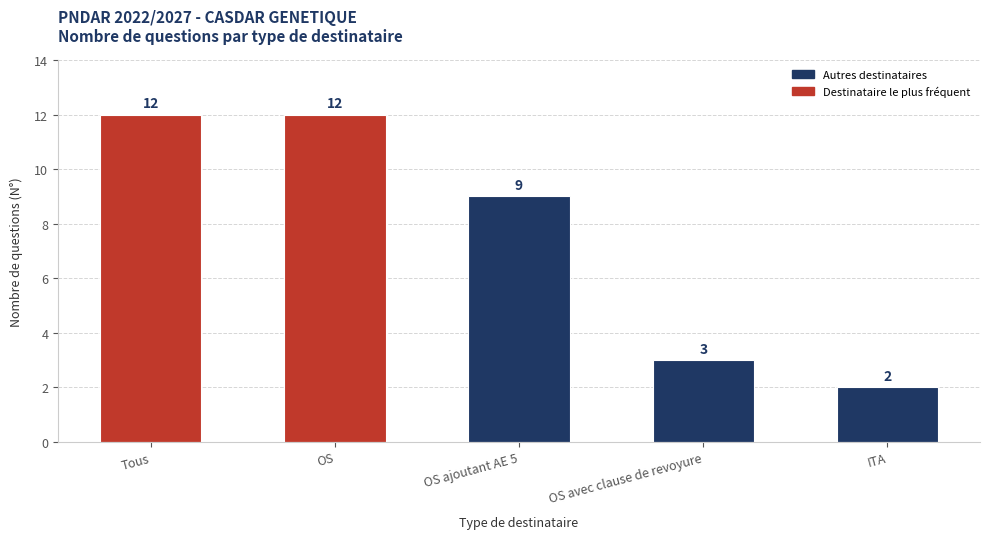

How many bars are there in total?

5